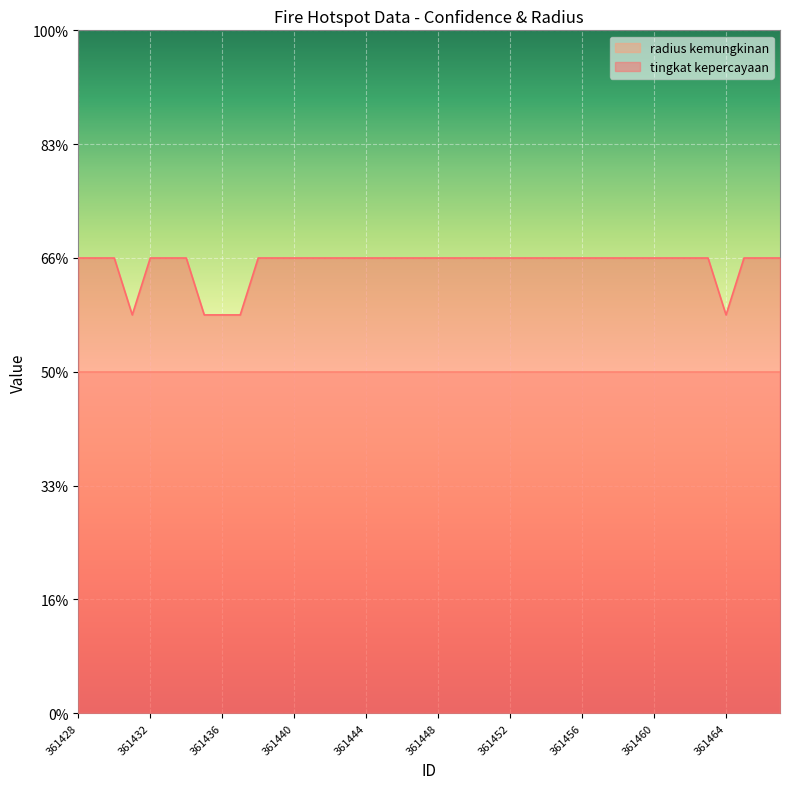

What is the sum of all values?

31500